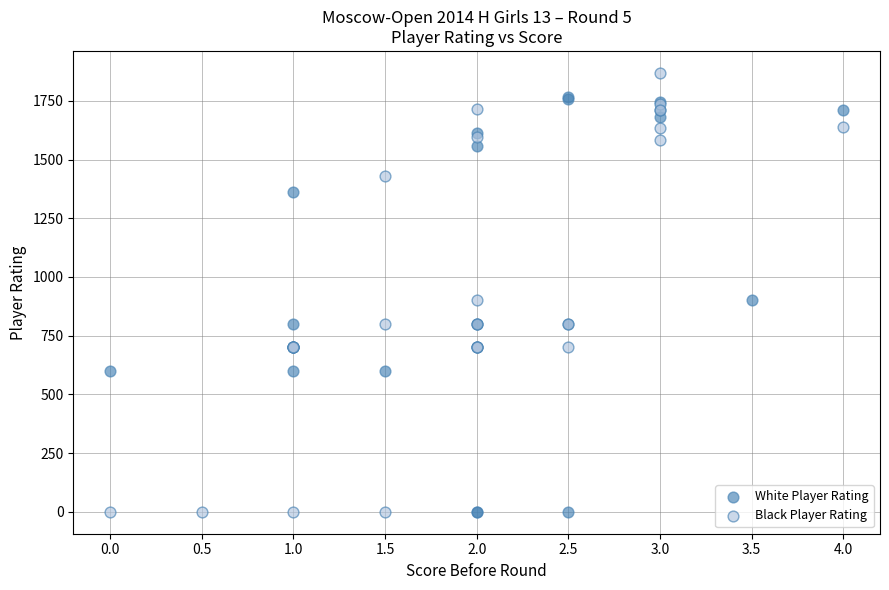

What are all the series names shown in the legend?

White Player Rating, Black Player Rating